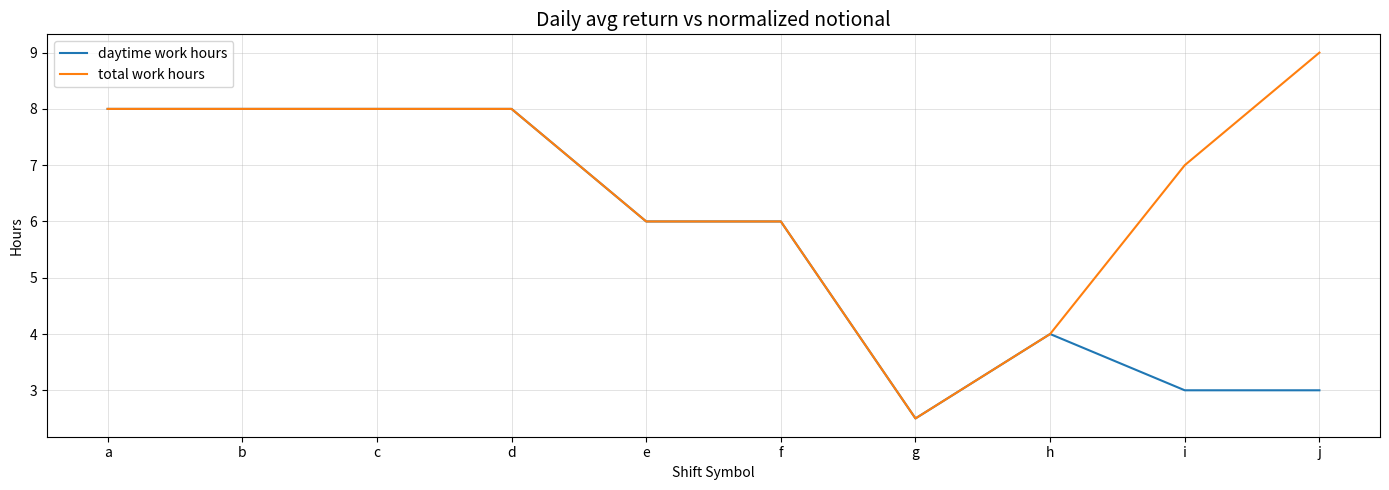

What is the difference between the highest and lowest values at i?

4.0